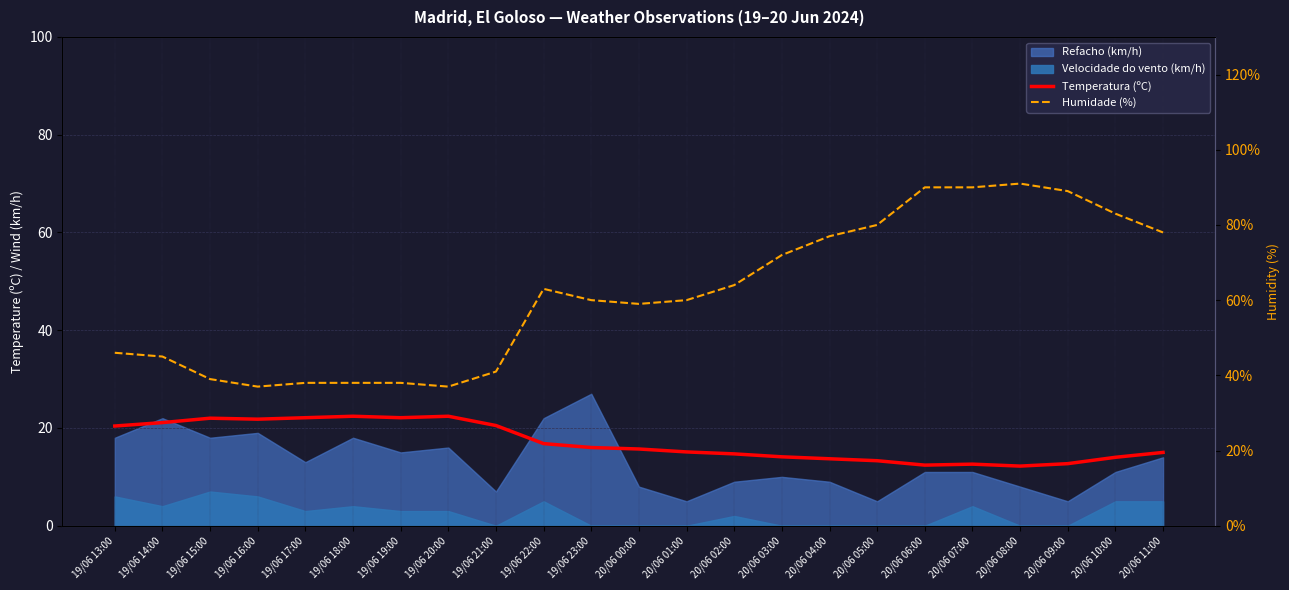

Which series changed the most between 19/06 21:00 and 20/06 09:00?

Humidade (%)